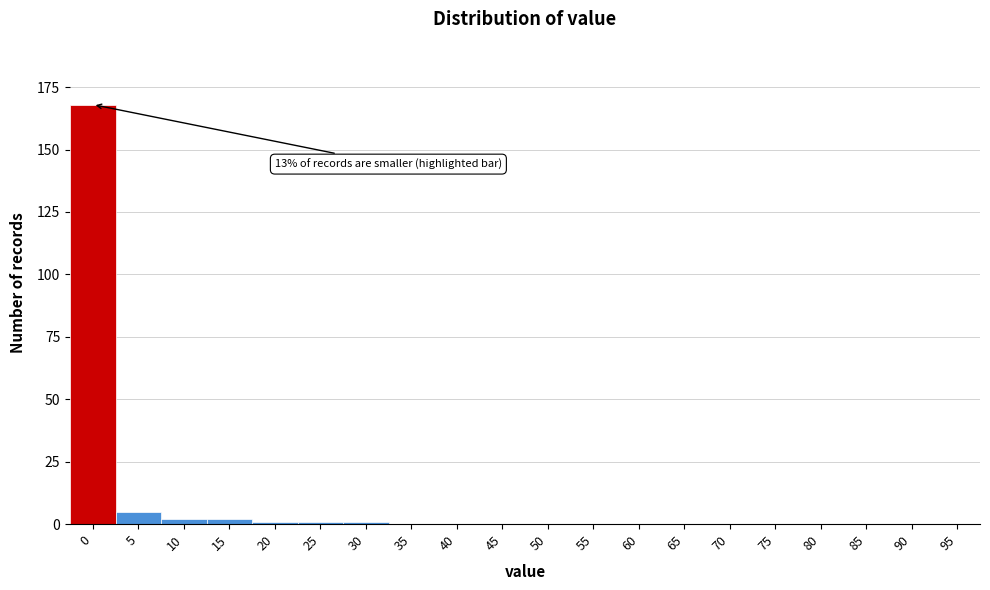

Reading left to right, extract all data points from this chart.

0=168	5=5	10=2	15=2	20=1	25=1	30=1	35=0	40=0	45=0	50=0	55=0	60=0	65=0	70=0	75=0	80=0	85=0	90=0	95=0